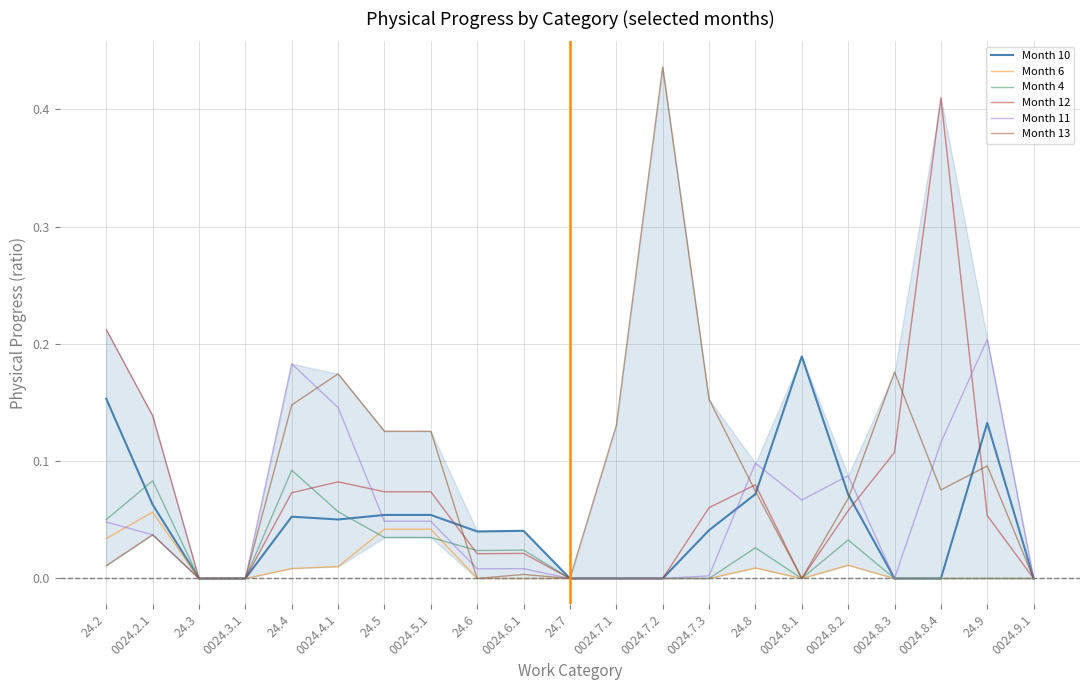

Between 0024.6.1 and 24.9, which series saw the biggest shift?

Month 11